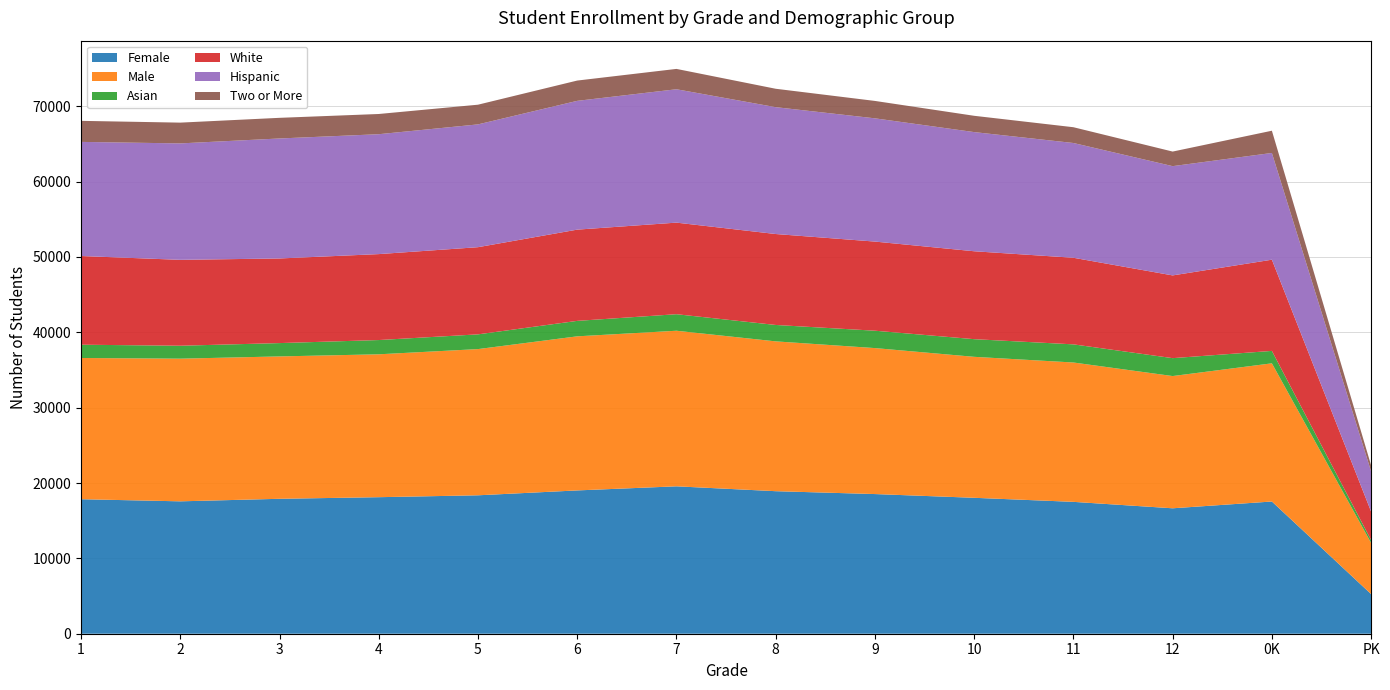

Reading right to left, transcribe all the data shown in this chart.

Female: PK=5258	0K=17545	12=16645	11=17499	10=18037	9=18533	8=18914	7=19560	6=19016	5=18369	4=18118	3=17905	2=17568	1=17850
Male: PK=6788	0K=18337	12=17547	11=18492	10=18707	9=19371	8=19881	7=20646	6=20447	5=19401	4=18961	3=18893	2=18932	1=18740
Asian: PK=381	0K=1648	12=2376	11=2407	10=2343	9=2306	8=2177	7=2193	6=2052	5=1955	4=1891	3=1769	2=1716	1=1762
White: PK=3772	0K=12103	12=10980	11=11491	10=11666	9=11827	8=12068	7=12153	6=12107	5=11568	4=11405	3=11229	2=11398	1=11769
Hispanic: PK=5328	0K=14165	12=14499	11=15229	10=15813	9=16355	8=16834	7=17699	6=17090	5=16295	4=15910	3=15923	2=15450	1=15144
Two or More: PK=806	0K=2949	12=1934	11=2094	10=2162	9=2309	8=2442	7=2699	6=2692	5=2613	4=2682	3=2739	2=2757	1=2792